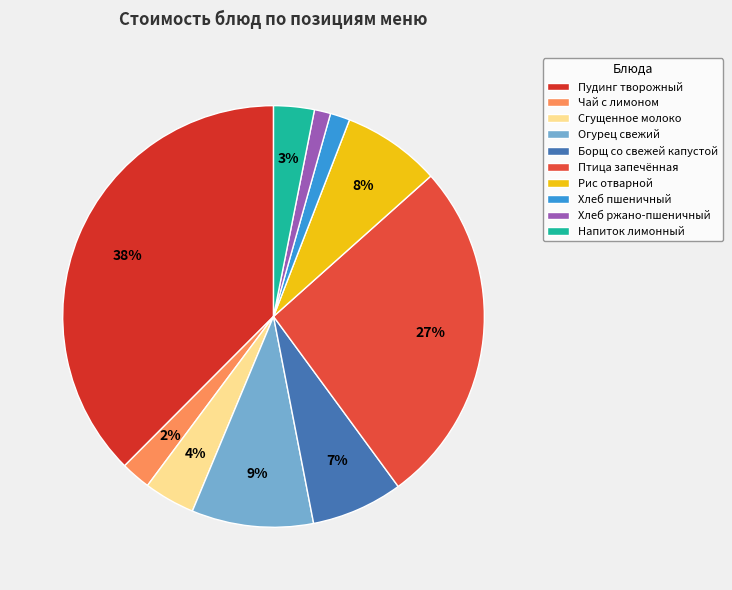

What percentage is the Птица запечённая slice, to the nearest percent?

27%